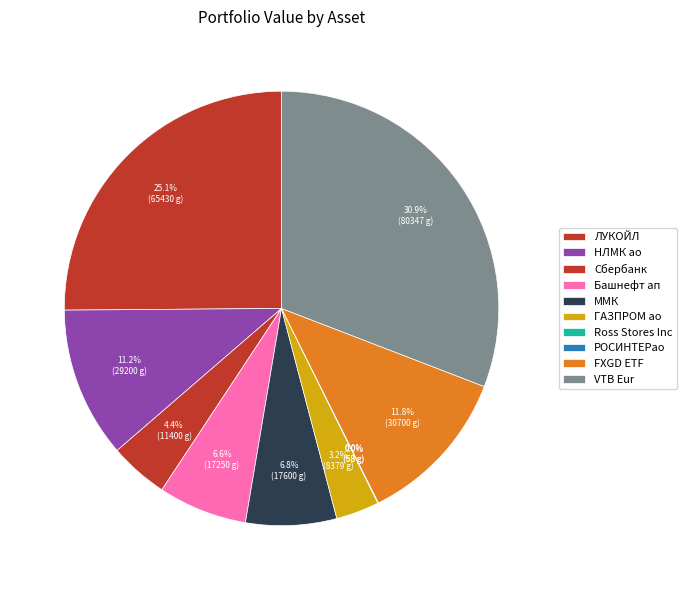

What is the ratio of the value at Башнефт ап to the value at ГАЗПРОМ ао?

2.1